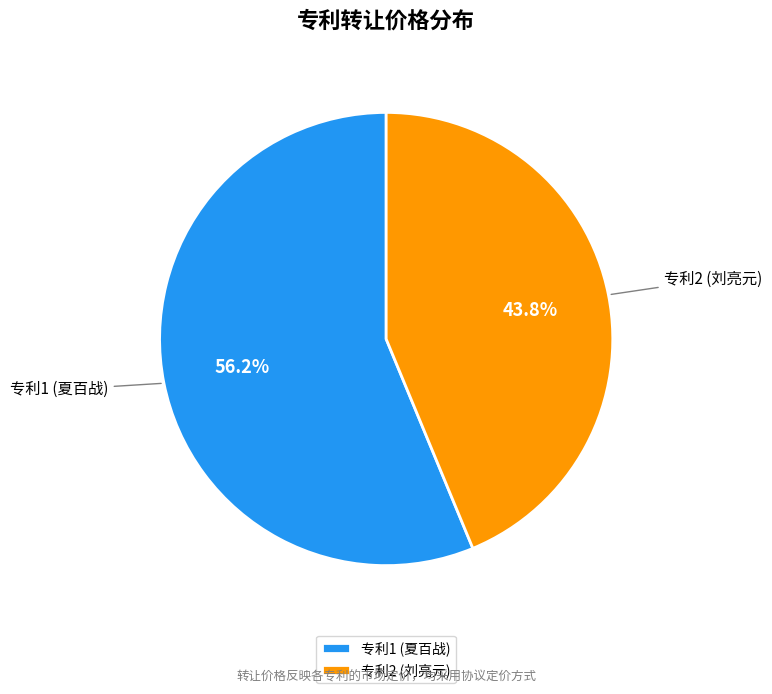

Rank the categories by value from lowest to highest.

专利2 (刘亮元), 专利1 (夏百战)